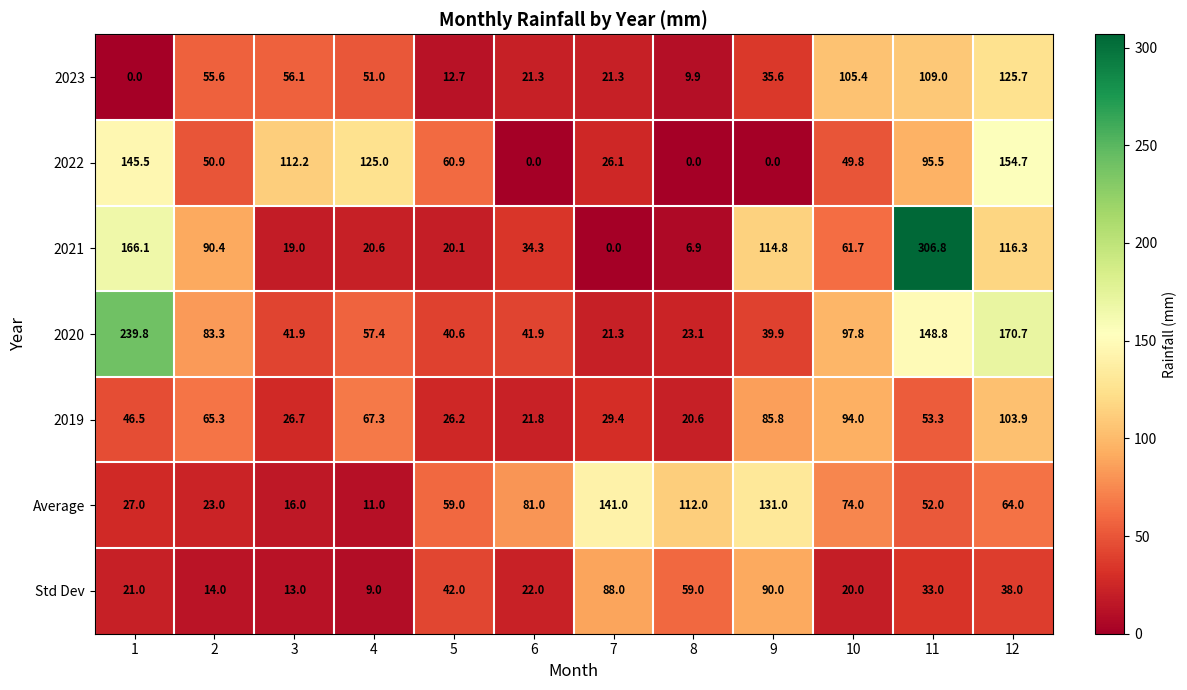

What is the difference between the highest and lowest values at 1?

239.8